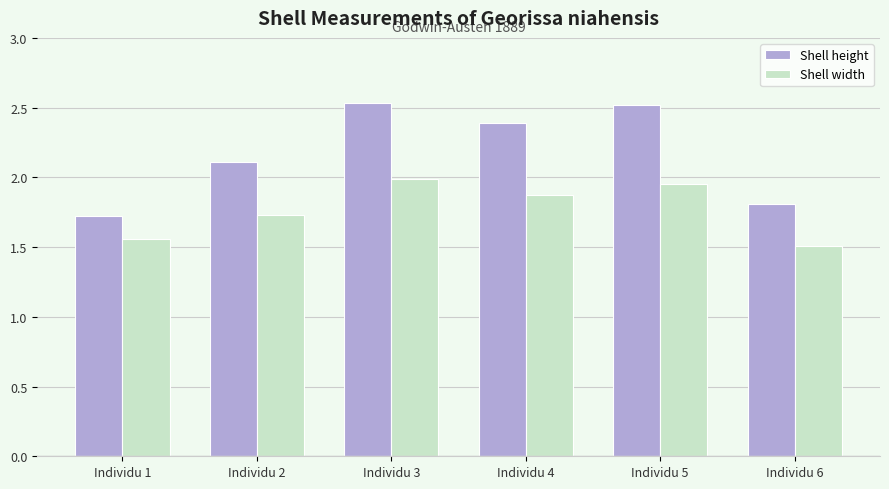

What is the maximum value for Shell width?

2.0